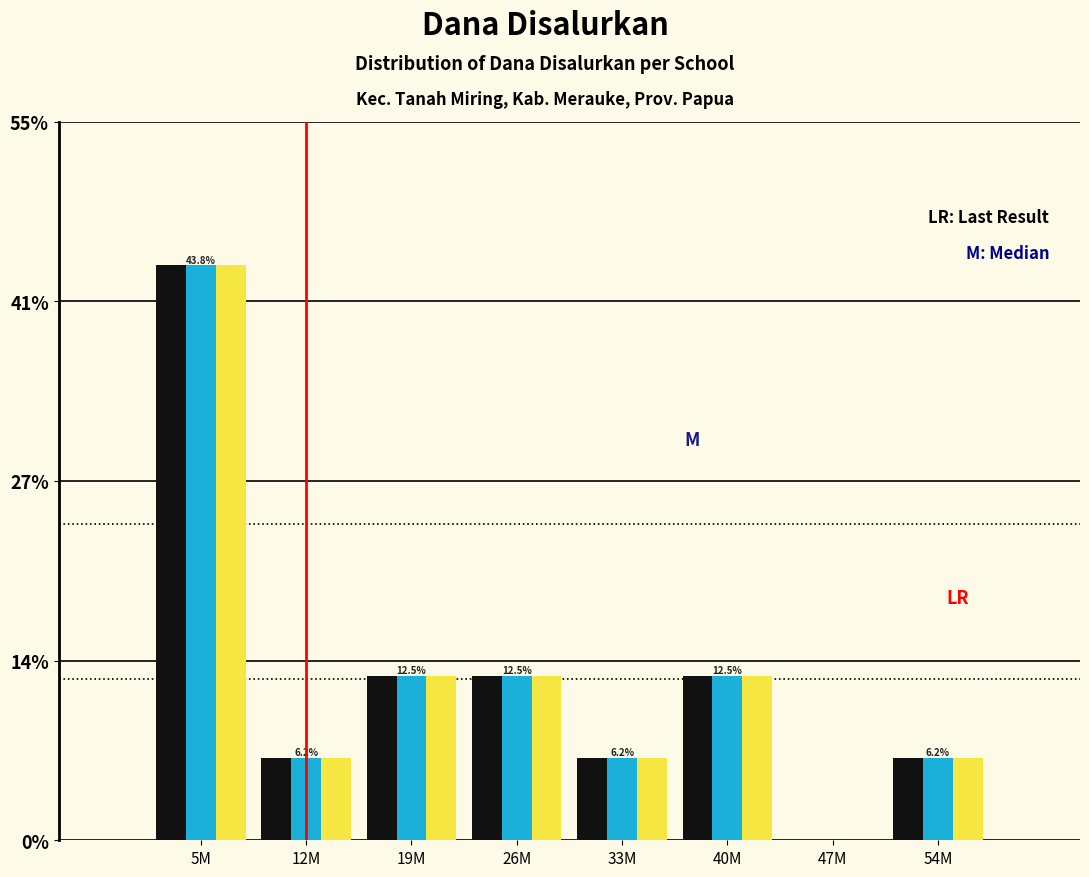

What is the total value across all series at 40M?

37.5